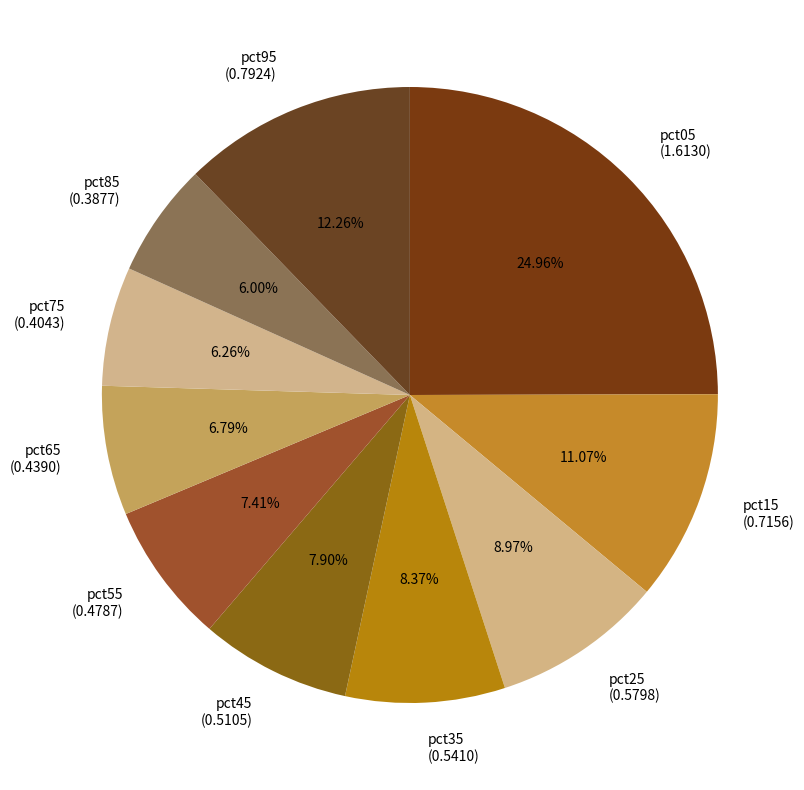

Between pct05 (1.6130) and pct15 (0.7156), which is larger?

pct05 (1.6130)